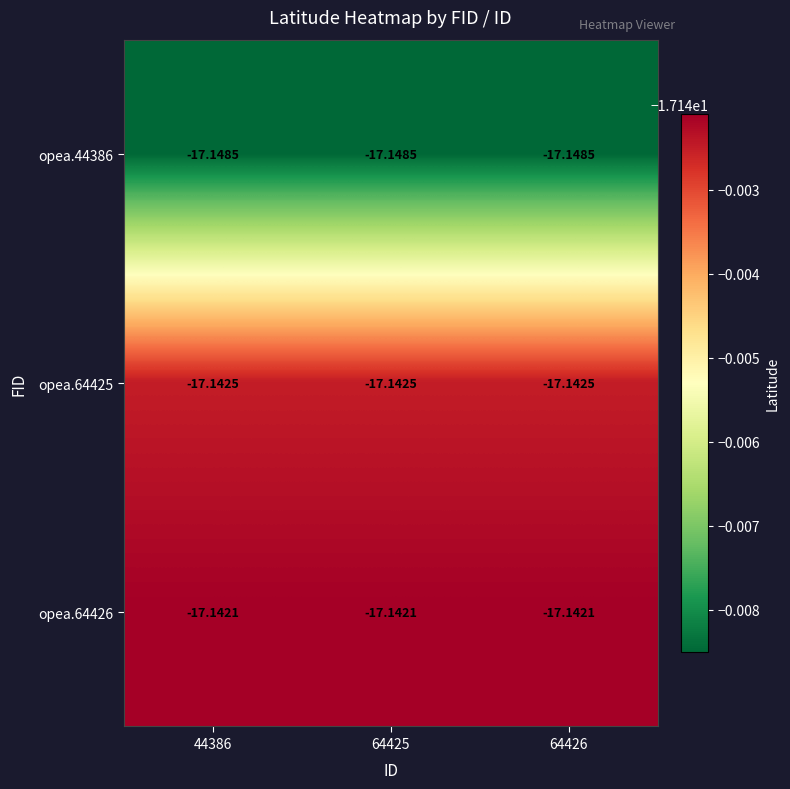

Is the value of opea.44386 at 64426 greater than the value of opea.64426 at 44386?

No